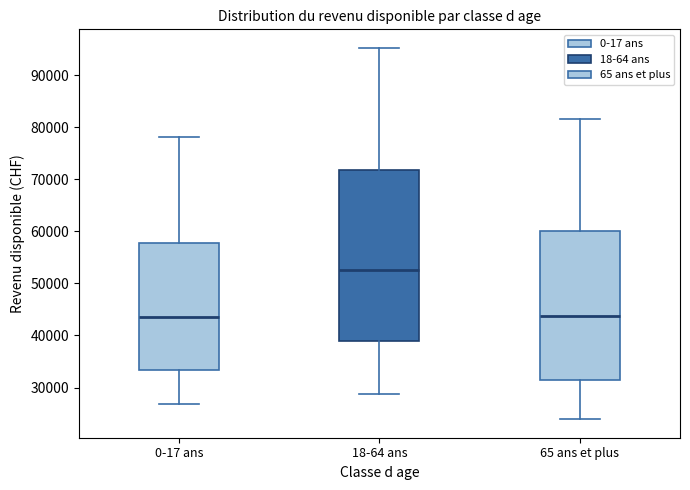

Where is the upper edge of the box for 65 ans et plus on the y-axis? The values are not printed on the chart, so give them approximately, as read against the axis.

60000